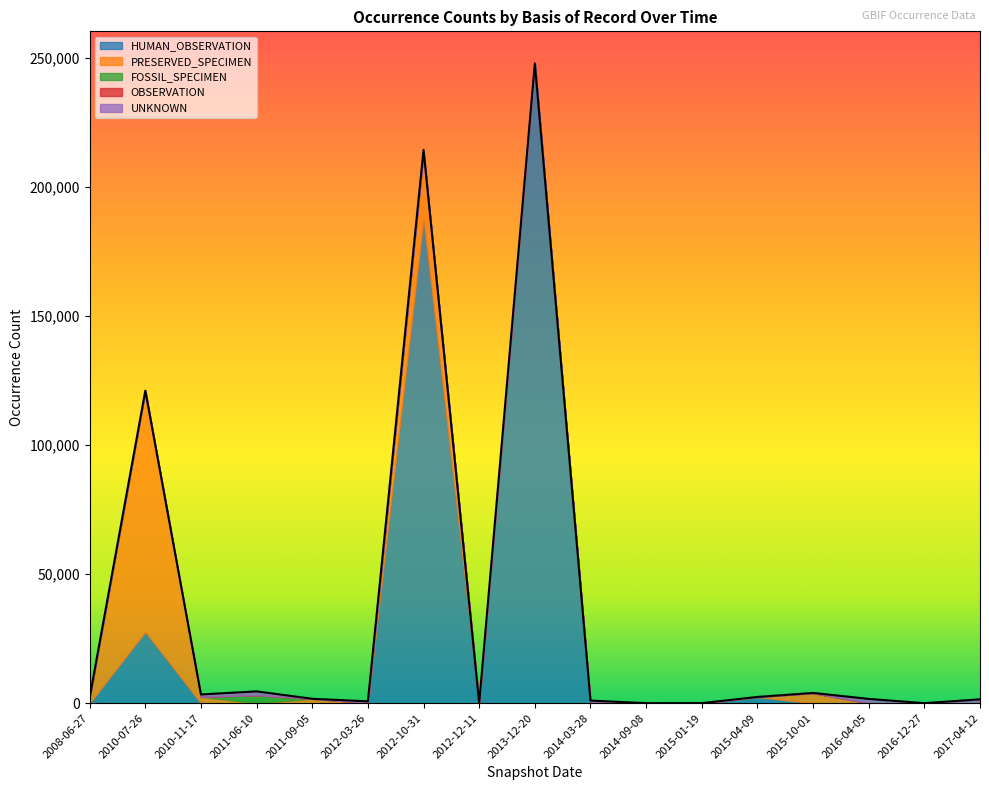

Reading left to right, list all the values displayed in this chart.

HUMAN_OBSERVATION: 0	27646	0	0	0	0	187878	0	247909	0	0	0	2413	0	0	2	0
PRESERVED_SPECIMEN: 2201	93125	2430	0	1699	137	25797	0	0	321	0	0	0	3944	0	0	0
FOSSIL_SPECIMEN: 2	327	0	3081	0	0	83	8	0	0	0	0	0	0	2	0	0
OBSERVATION: 7	0	0	0	0	0	0	0	0	0	0	7	0	0	0	0	0
UNKNOWN: 0	0	953	1487	3	569	632	0	56	689	0	0	3	29	1650	0	1487